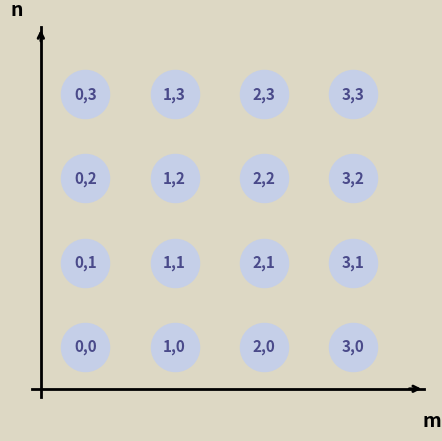

What is the range of Y values (max minus min)?

3